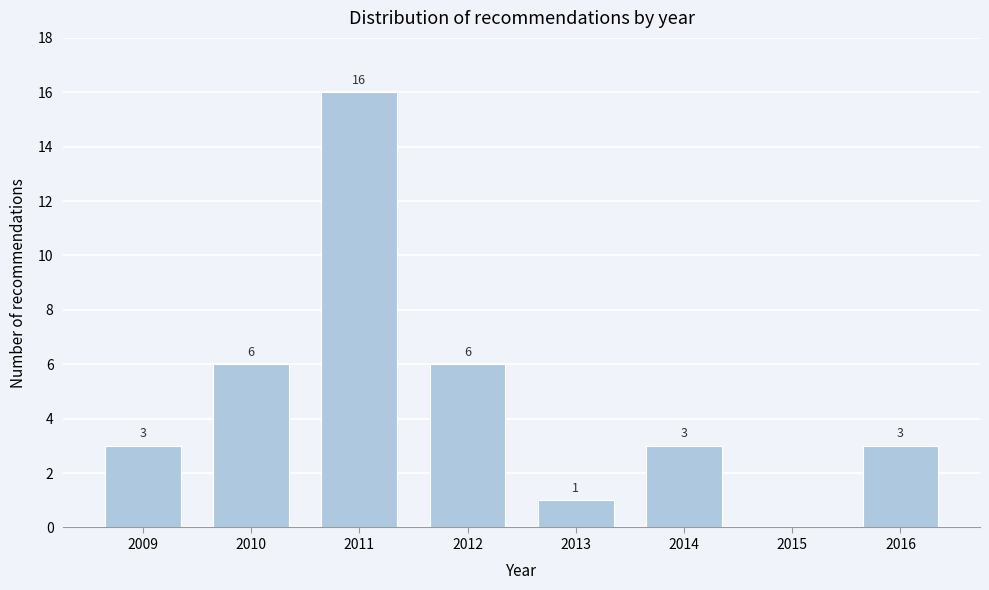

Reading right to left, extract all data points from this chart.

2016=3	2015=0	2014=3	2013=1	2012=6	2011=16	2010=6	2009=3